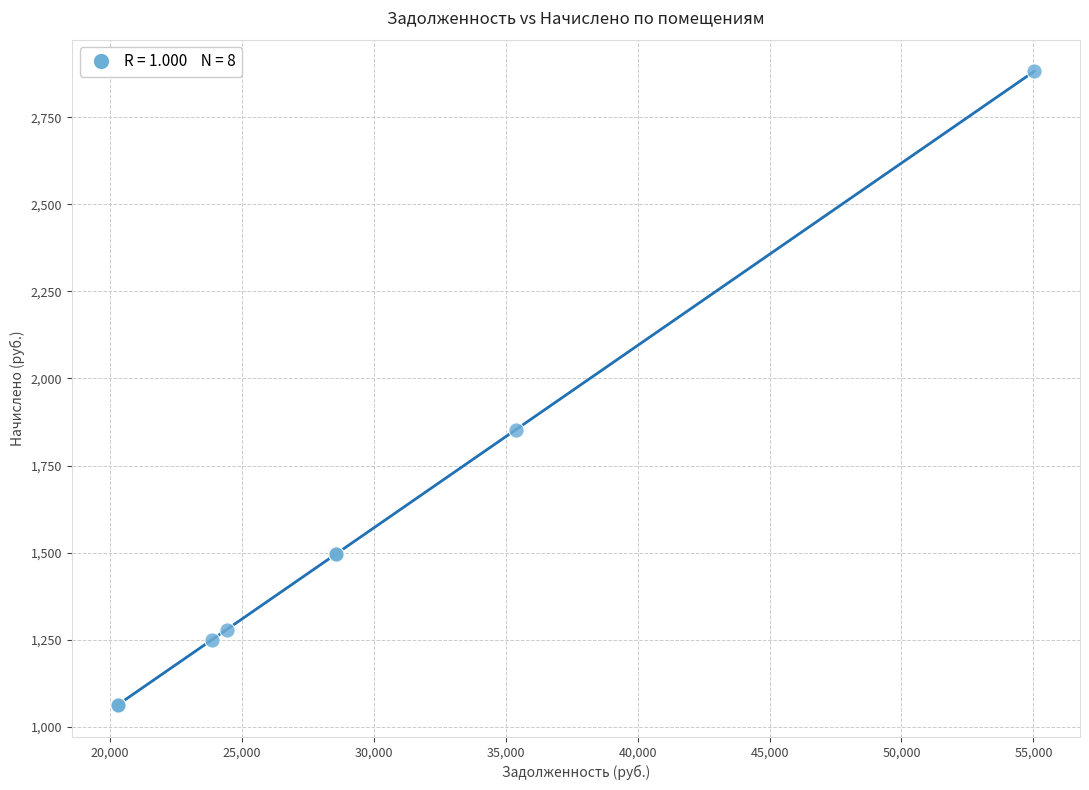

What Y value in the scatter plot is closest to 1972?

1852.4